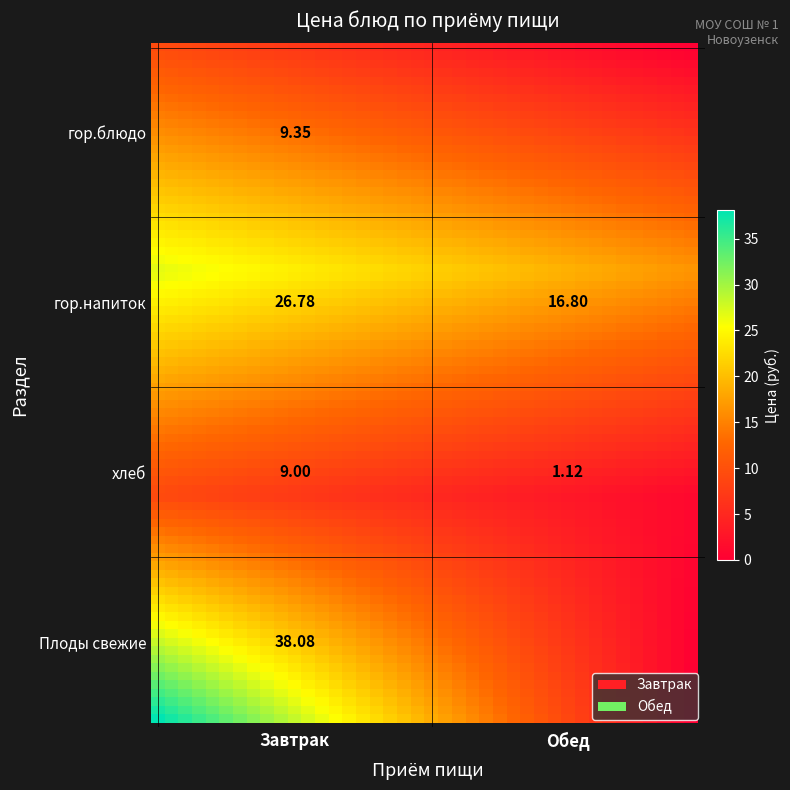

At how many categories does at least one series exceed 37?

1